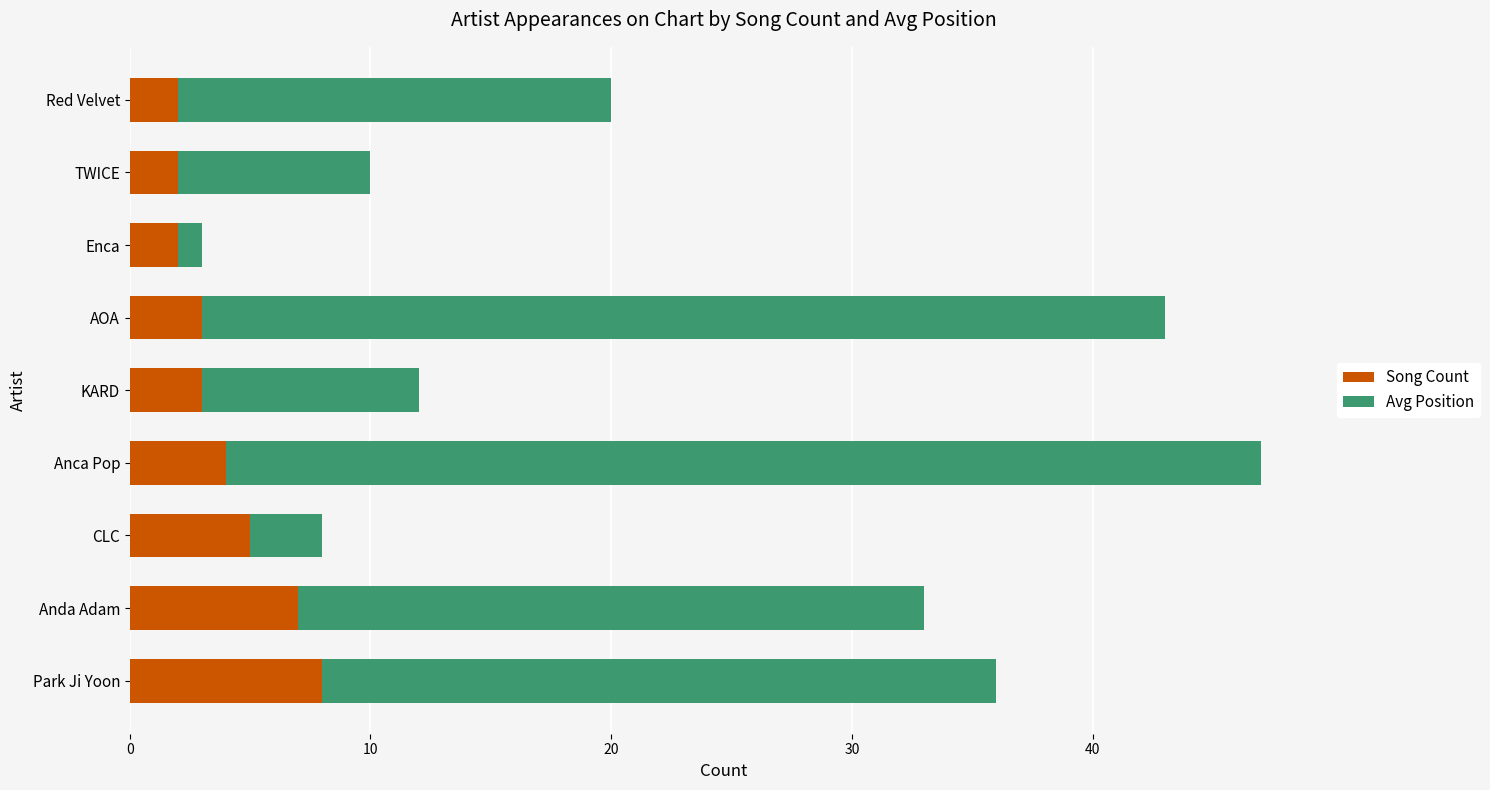

What is the difference between the maximum and minimum values in the Song Count series?

6